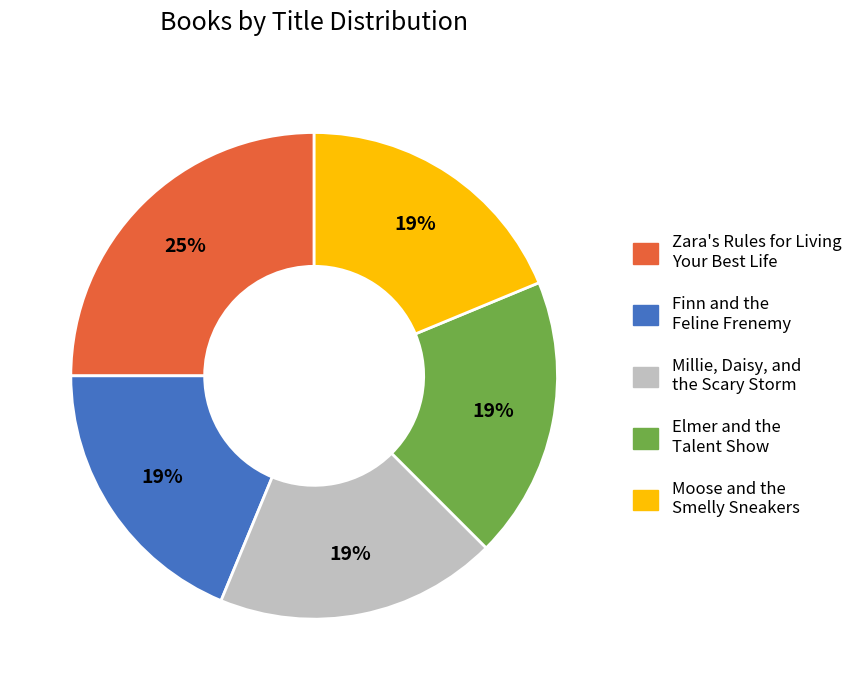

Do Elmer and the Talent Show and Zara's Rules for Living Your Best Life together represent more than half of the pie?

No